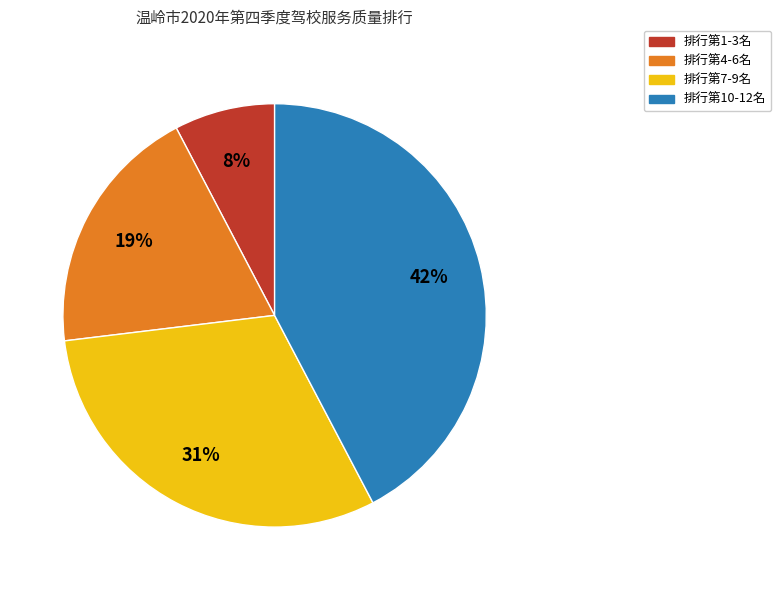

Does 排行第10-12名 account for over 50% of the chart?

No